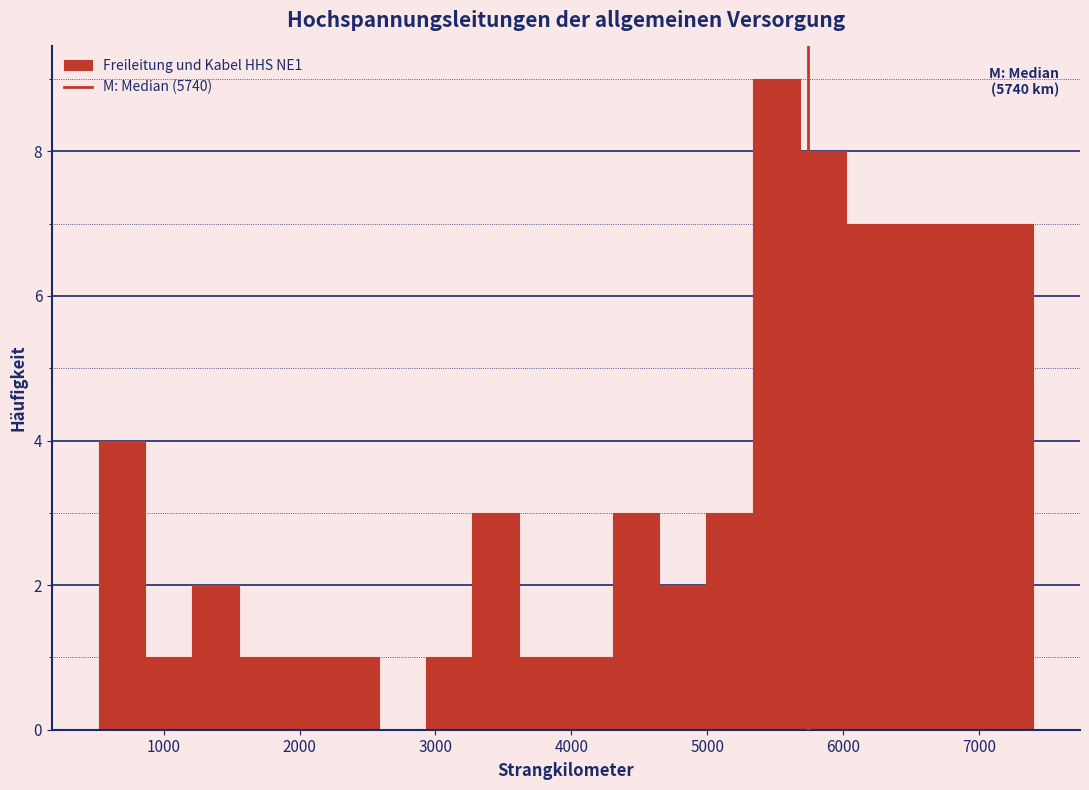

Read against the x-axis, roughly where is the centre of the tallest bar?

5500